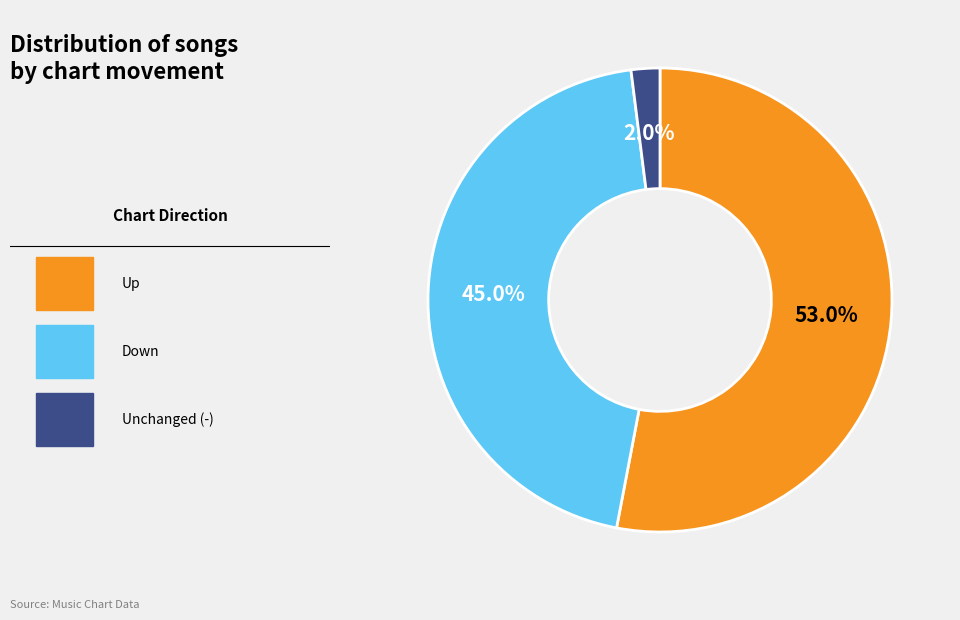

Does any single category account for the majority?

Yes